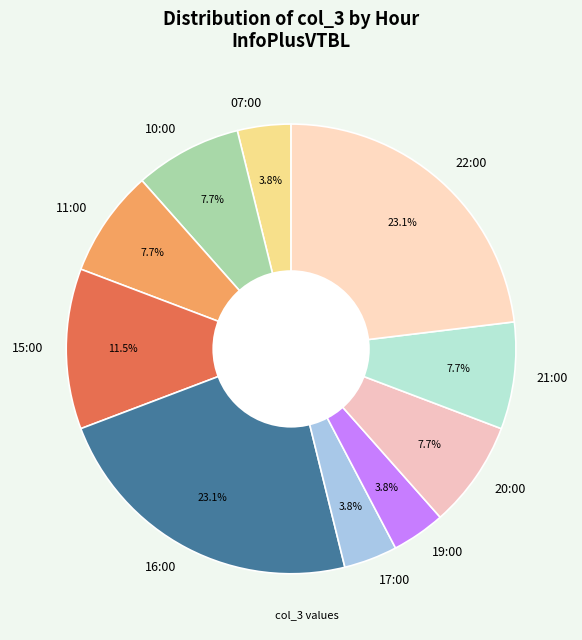

True or false: 21:00 accounts for 1% of the total.

False